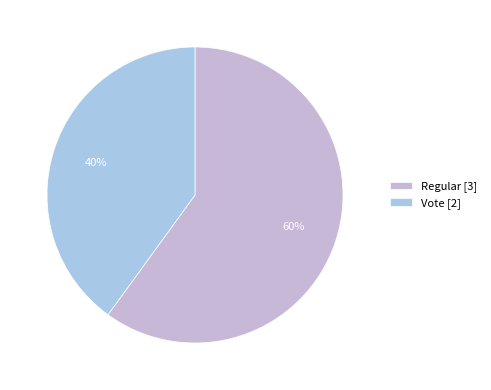

True or false: Vote accounts for 52% of the total.

False